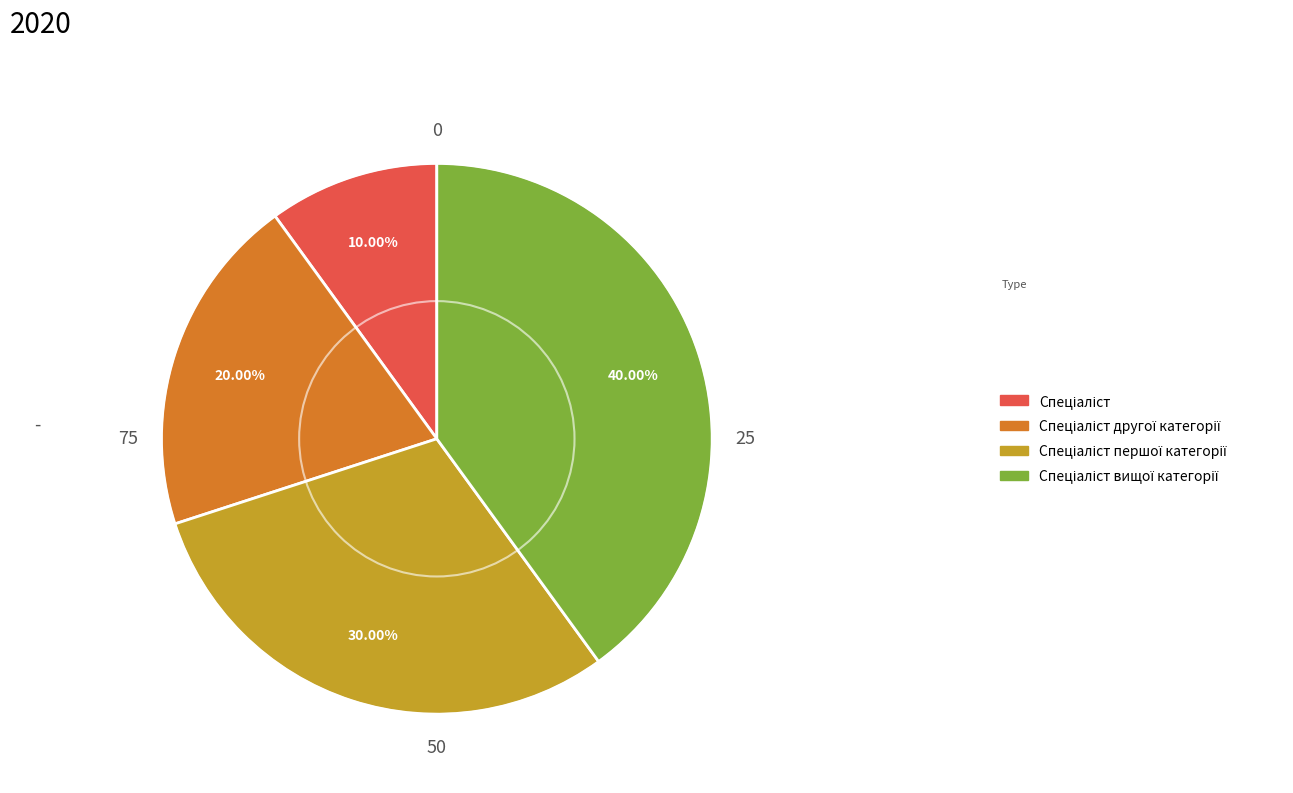

Is there any slice that represents more than half of the pie?

No